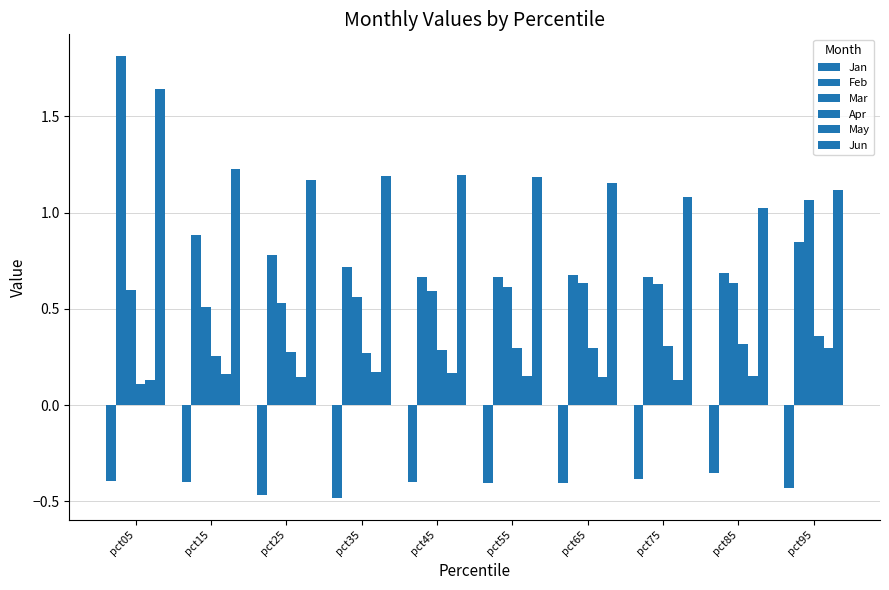

How many bars are there in each group?

6